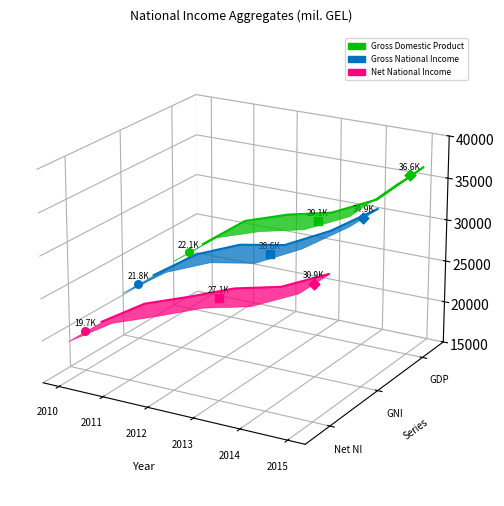

At how many categories does at least one series exceed 0?

6